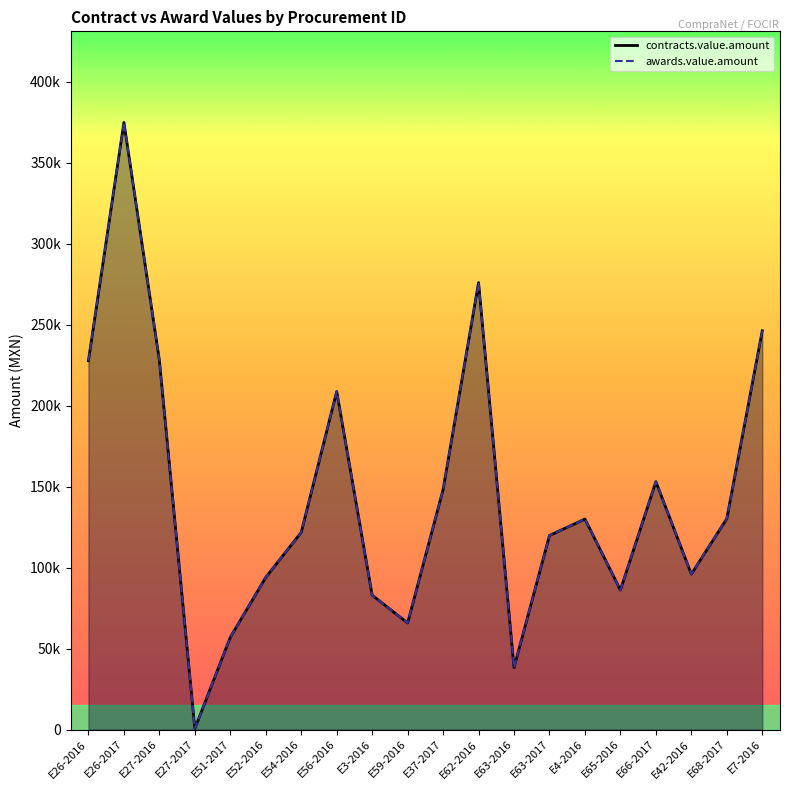

How many data points in awards.value.amount are less than 130000?

10